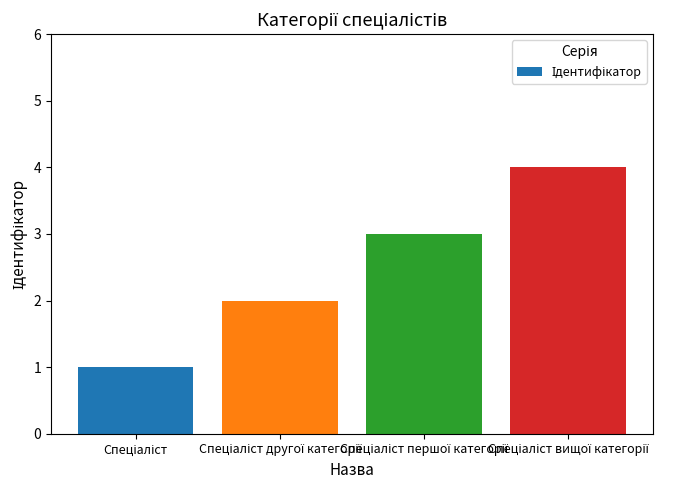

How many bars are there in total?

4